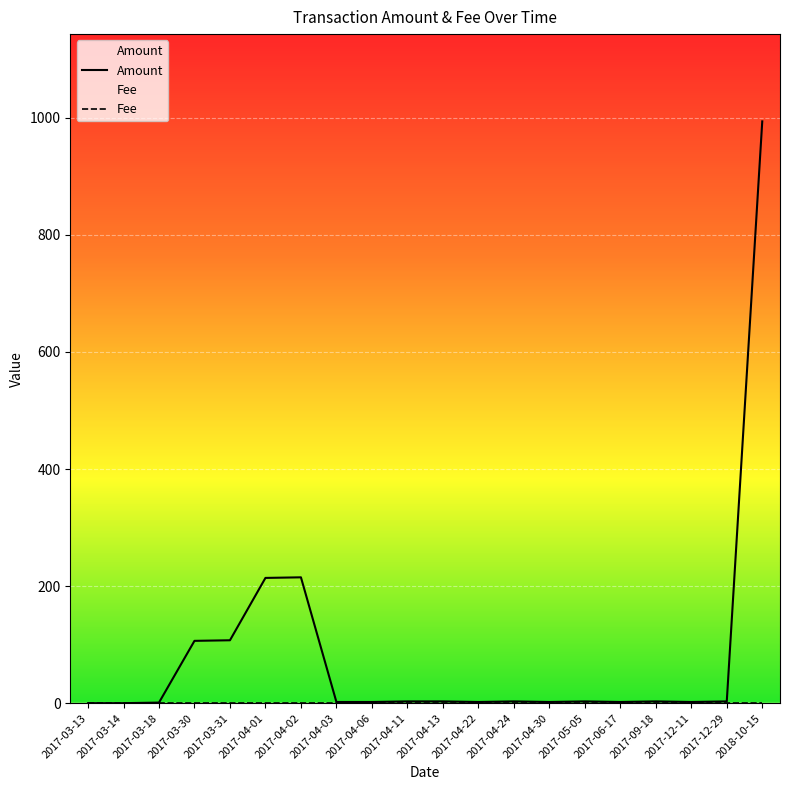

True or false: Fee has more than 1 points higher than both neighbors.

False